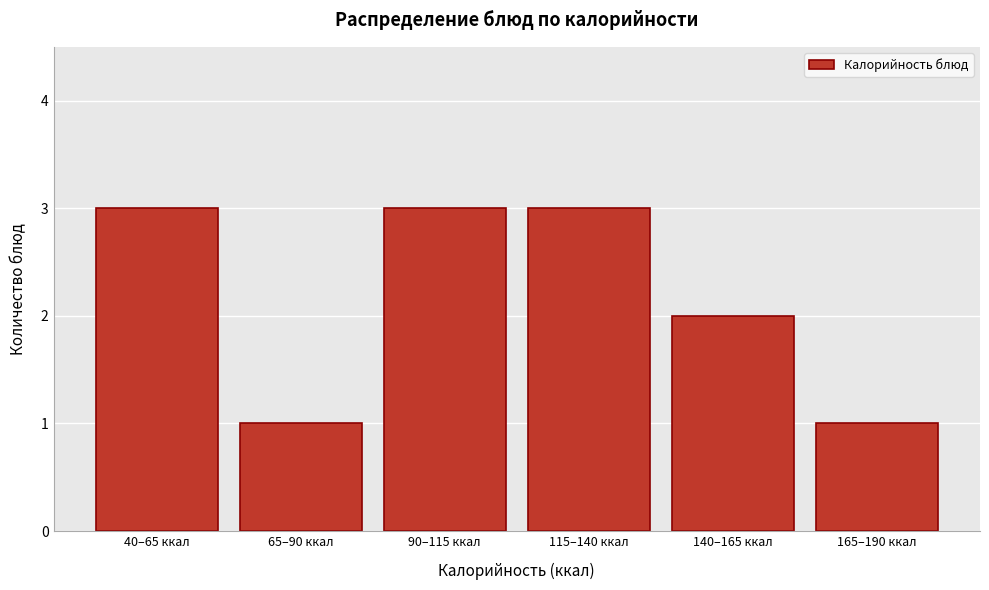

Reading left to right, what are all the values shown in this chart?

3	1	3	3	2	1